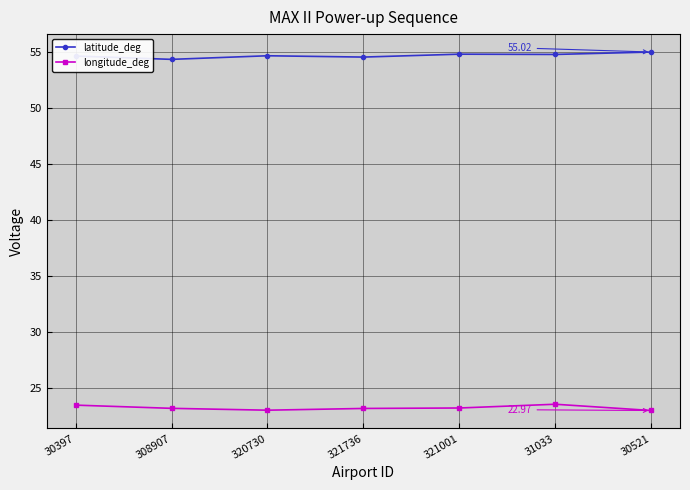

What is the value of the longitude_deg point at the 6th from the left?

23.5